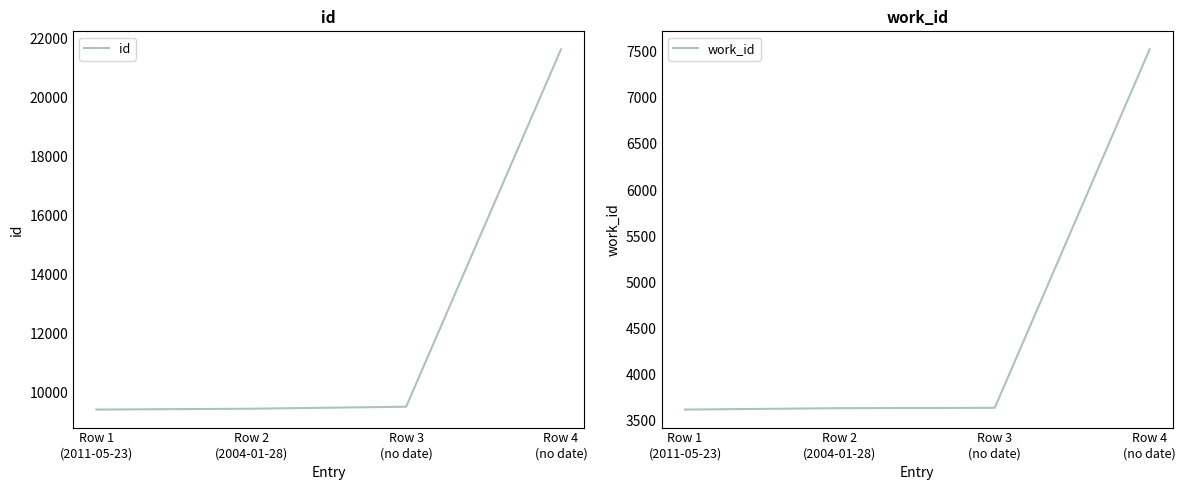

Where does the id series first go above 9505?

Row 4
(no date)